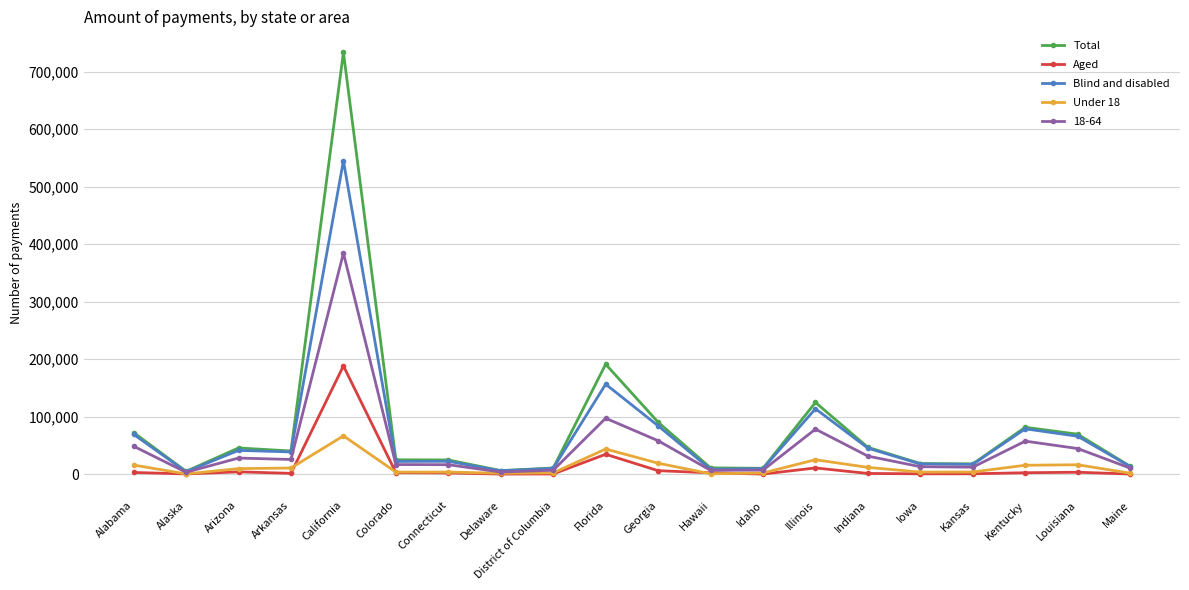

What is the difference between the highest and lowest values at Louisiana?

66121